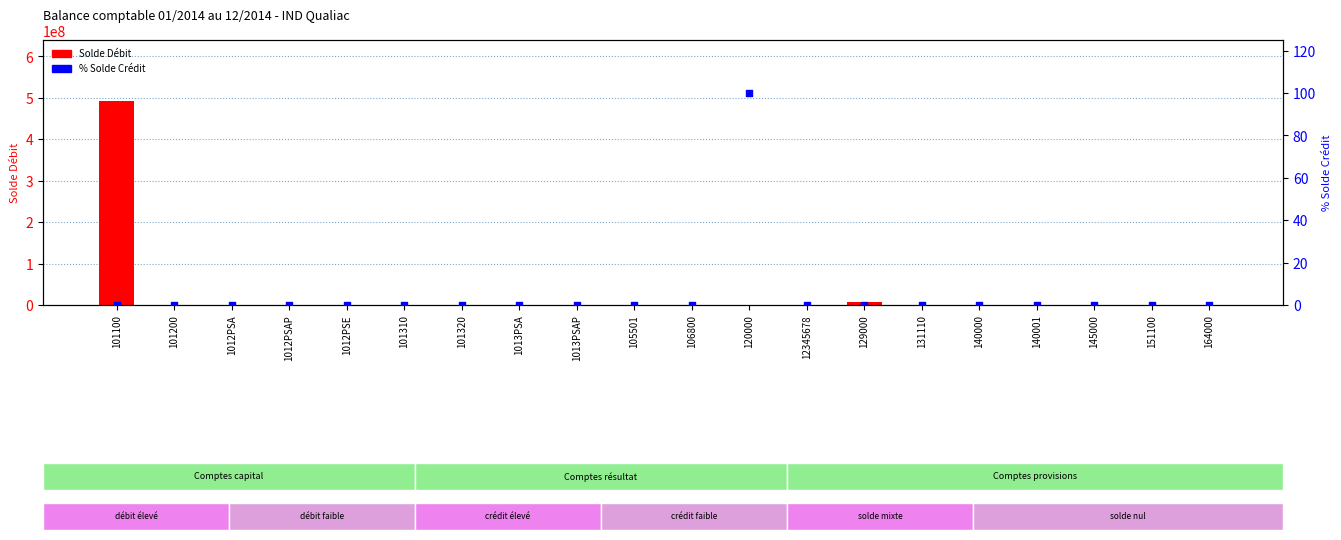

What are all the series names shown in the legend?

Solde Debit, % Solde Credit